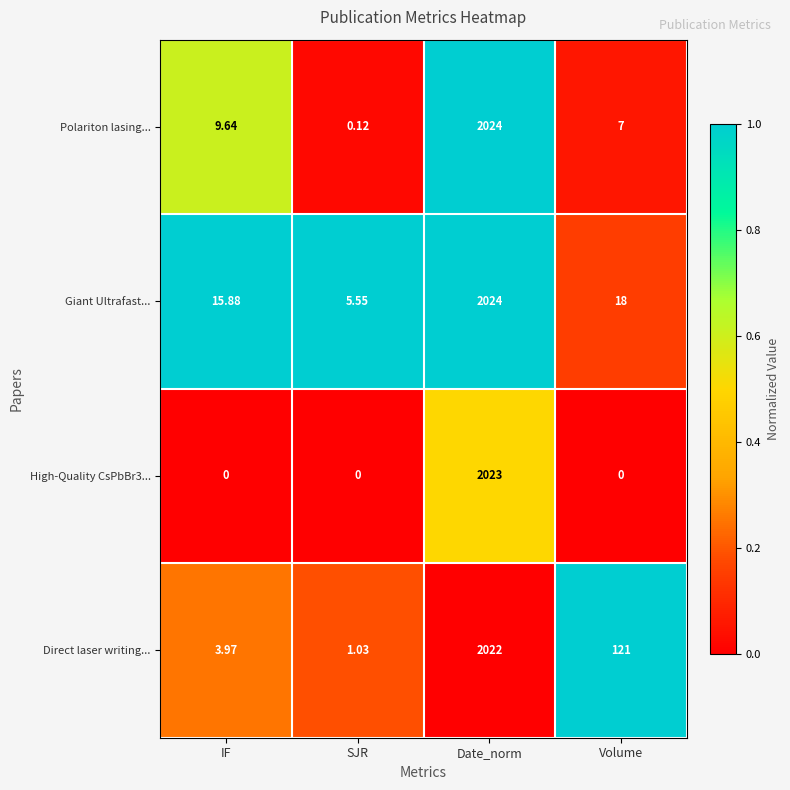

At which label does Giant Ultrafast... first exceed 18?

Date_norm